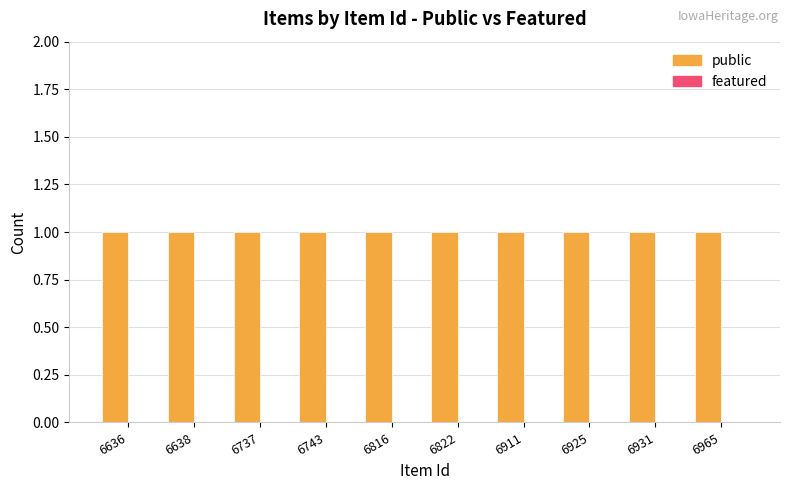

Which category has the lowest value across all series?

6636